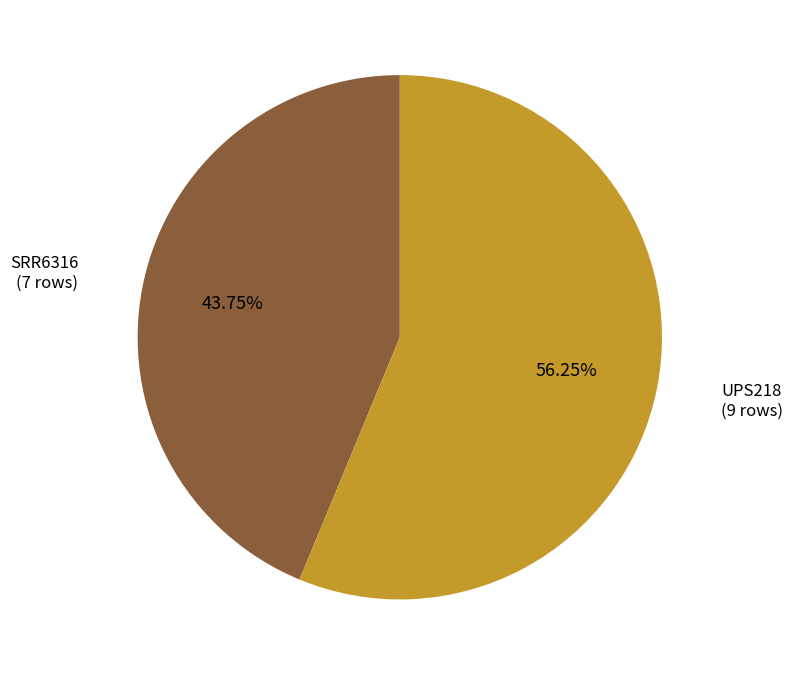

Which slice is the smallest?

SRR6316